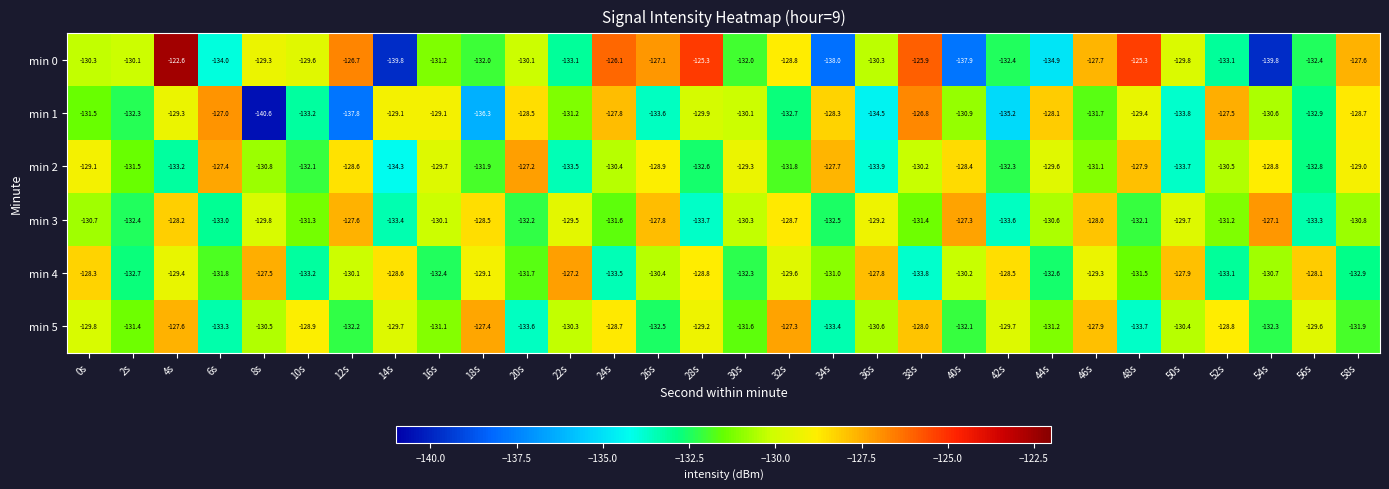

Which series has the largest total across all categories?

min 4